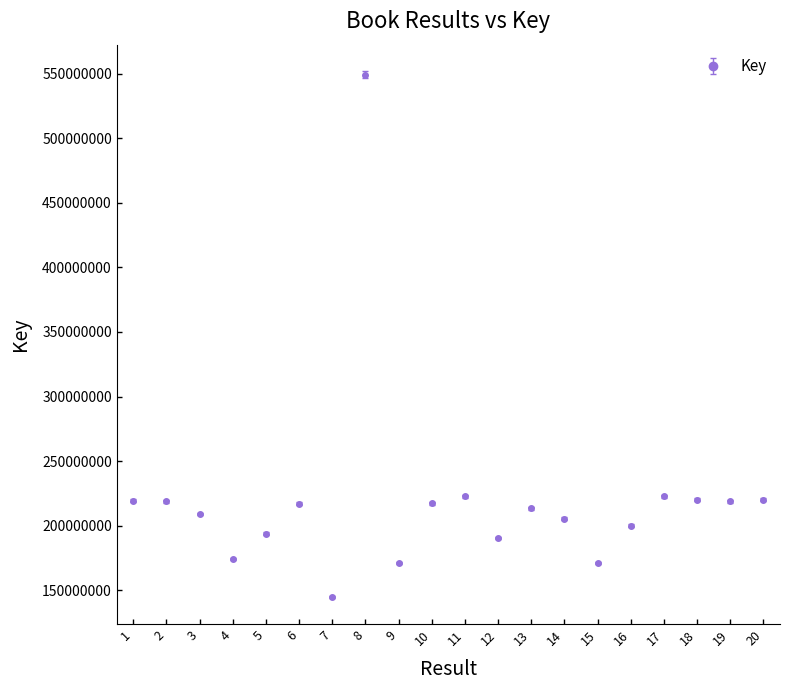

The value at 9 is 171282247. True or false?

True